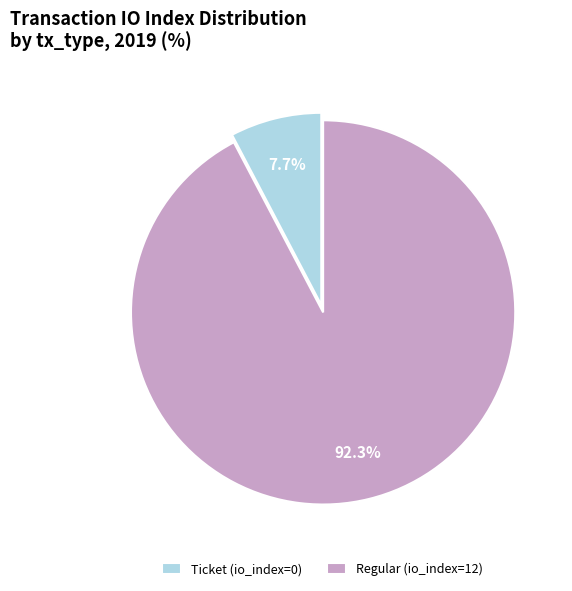

True or false: Ticket (io_index=0) accounts for 1% of the total.

False